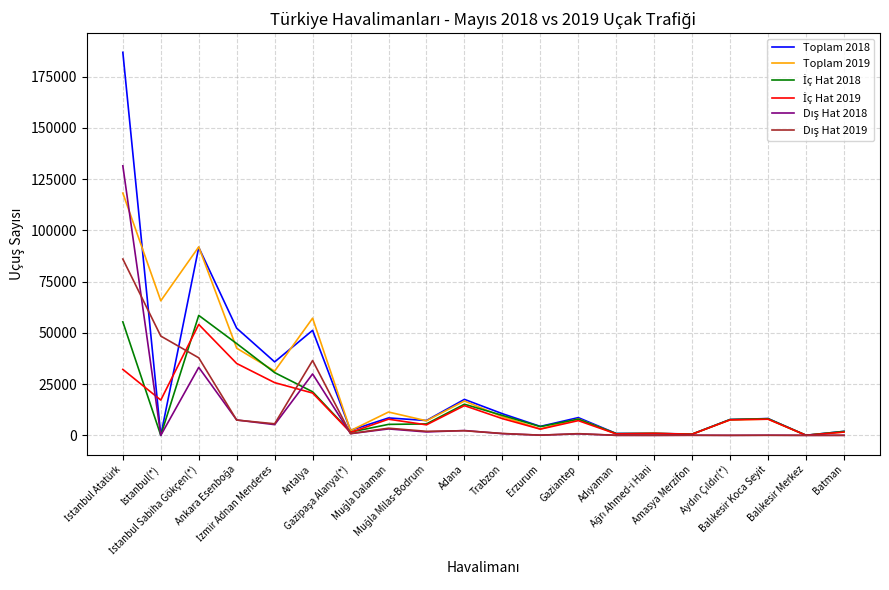

Which series has the widest spread of values?

Toplam 2018